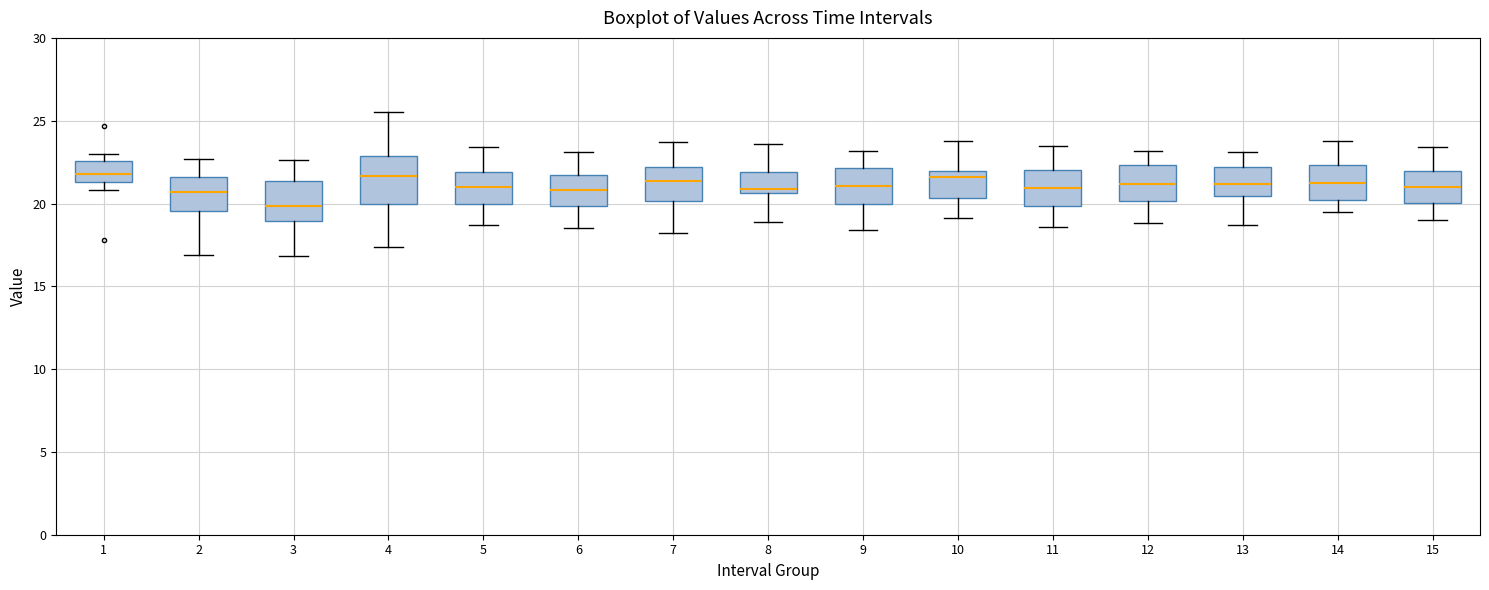

Reading left to right, transcribe this box plot: for each box, give where its median line is, the range the box spans, and where its two whiskers end, as read against the y-axis. The values are not printed on the chart, so give them approximately, as read against the axis.

1: median 22.0, box 21.5 to 22.5, whiskers 21.0 to 23.0
2: median 20.5, box 19.5 to 21.5, whiskers 17.0 to 22.5
3: median 20.0, box 19.0 to 21.5, whiskers 17.0 to 22.5
4: median 21.5, box 20.0 to 23.0, whiskers 17.5 to 25.5
5: median 21.0, box 20.0 to 22.0, whiskers 18.5 to 23.5
6: median 21.0, box 20.0 to 21.5, whiskers 18.5 to 23.0
7: median 21.5, box 20.0 to 22.0, whiskers 18.0 to 23.5
8: median 21.0, box 20.5 to 22.0, whiskers 19.0 to 23.5
9: median 21.0, box 20.0 to 22.0, whiskers 18.5 to 23.0
10: median 21.5, box 20.5 to 22.0, whiskers 19.0 to 24.0
11: median 21.0, box 20.0 to 22.0, whiskers 18.5 to 23.5
12: median 21.0, box 20.0 to 22.5, whiskers 19.0 to 23.0
13: median 21.0, box 20.5 to 22.0, whiskers 18.5 to 23.0
14: median 21.5, box 20.0 to 22.5, whiskers 19.5 to 24.0
15: median 21.0, box 20.0 to 22.0, whiskers 19.0 to 23.5